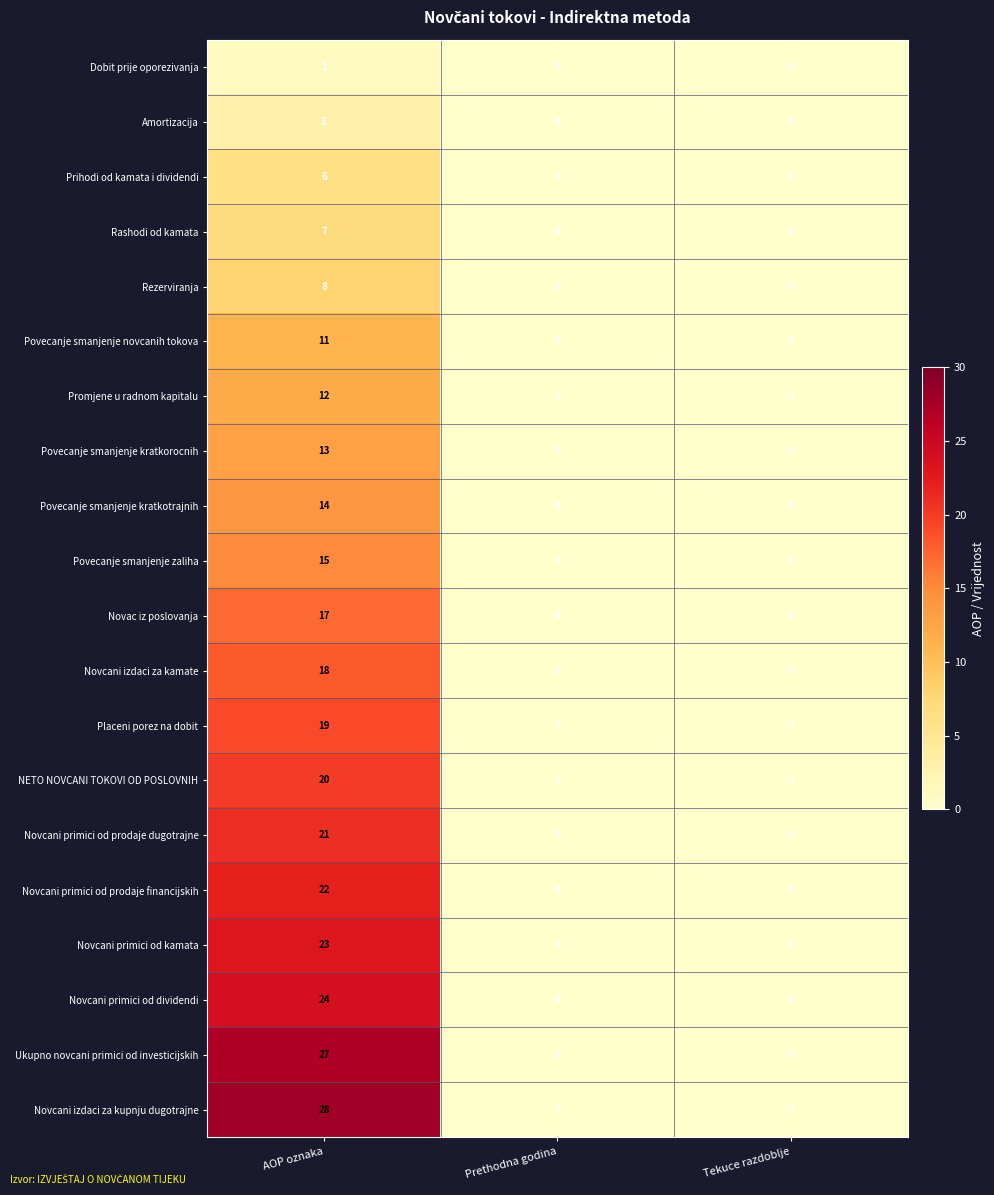

Which series has the largest total across all categories?

Novcani izdaci za kupnju dugotrajne